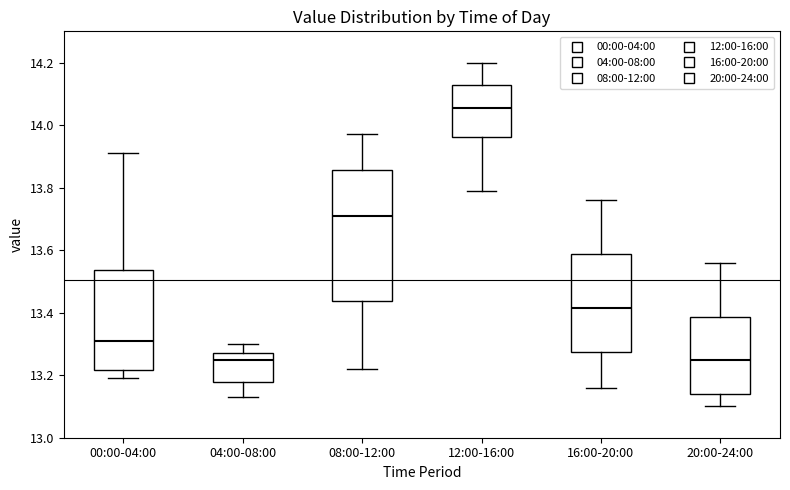

Which box is the tallest, from its lower edge to its upper edge?

08:00-12:00